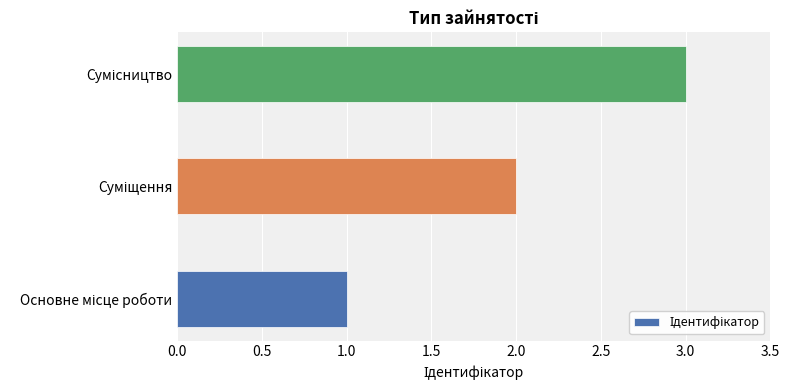

What is the sum of all values?

6